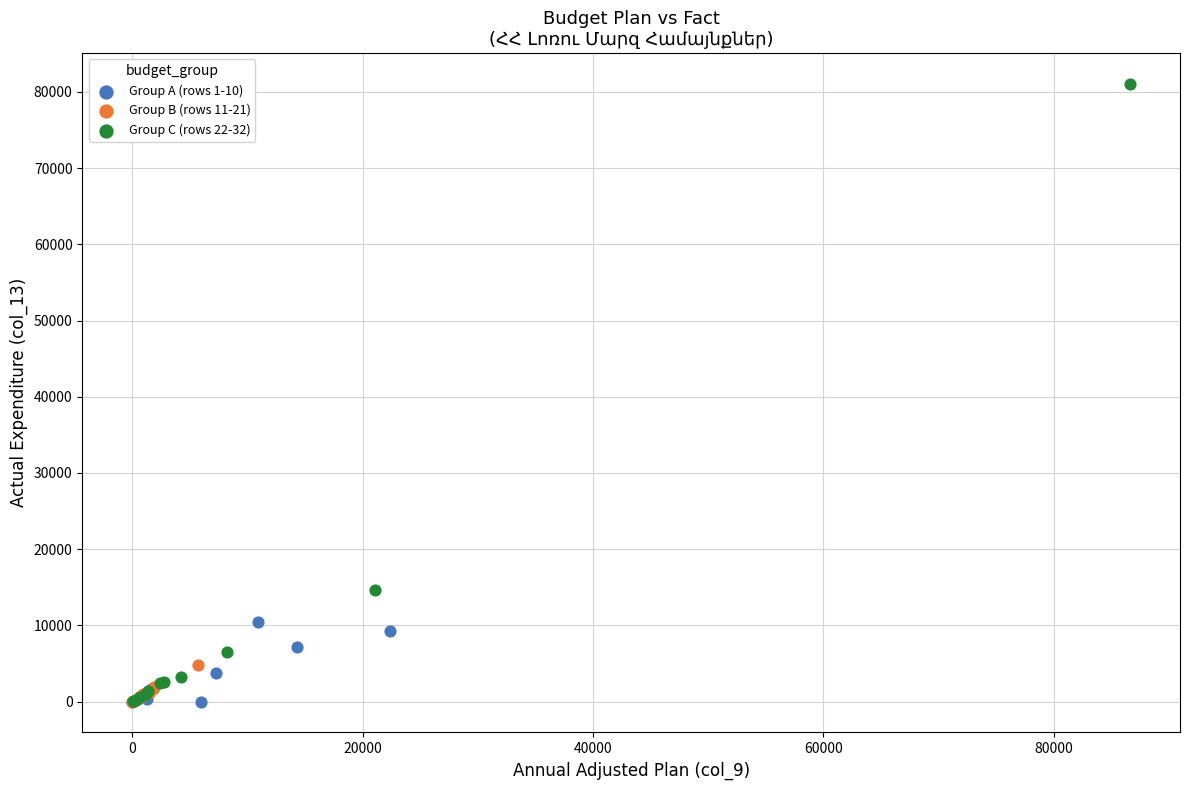

Which series reaches the maximum Y coordinate?

Group C (rows 22-32)